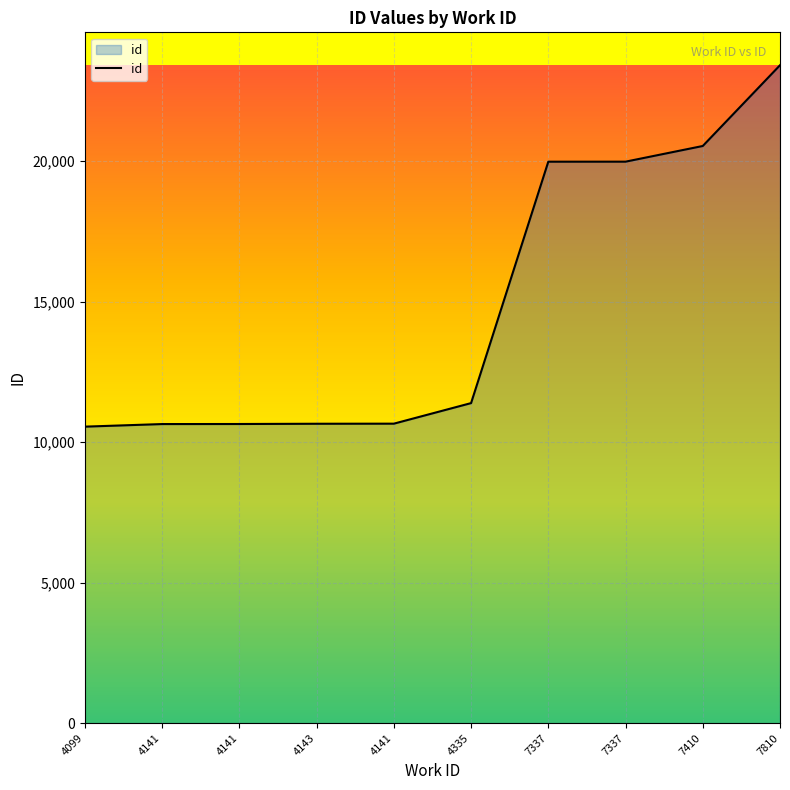

How many lines are shown in the chart?

1